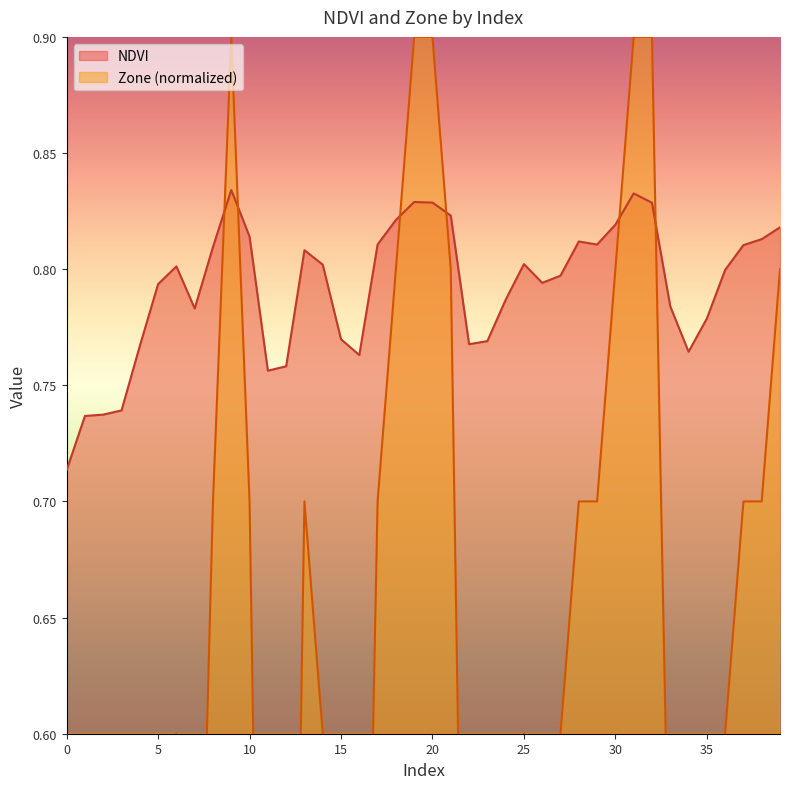

How many times do NDVI and Zone cross each other?

6